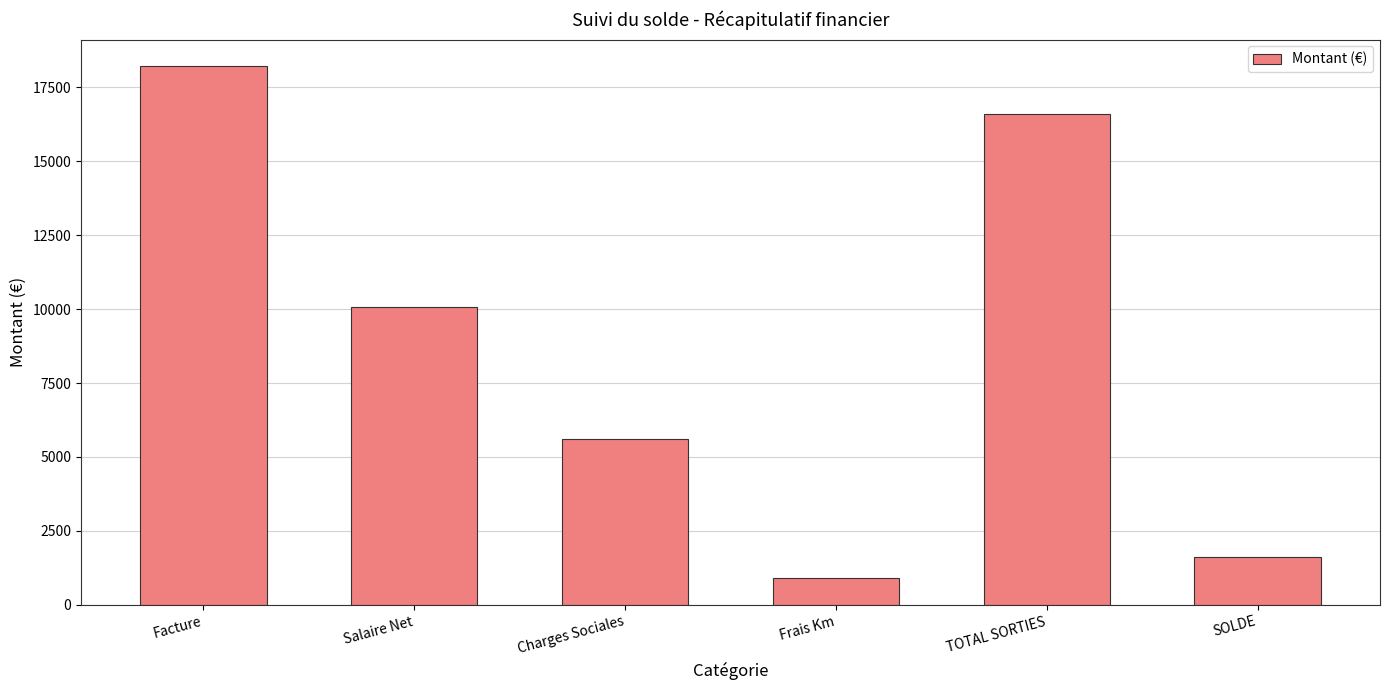

How many values are below 10065?

3